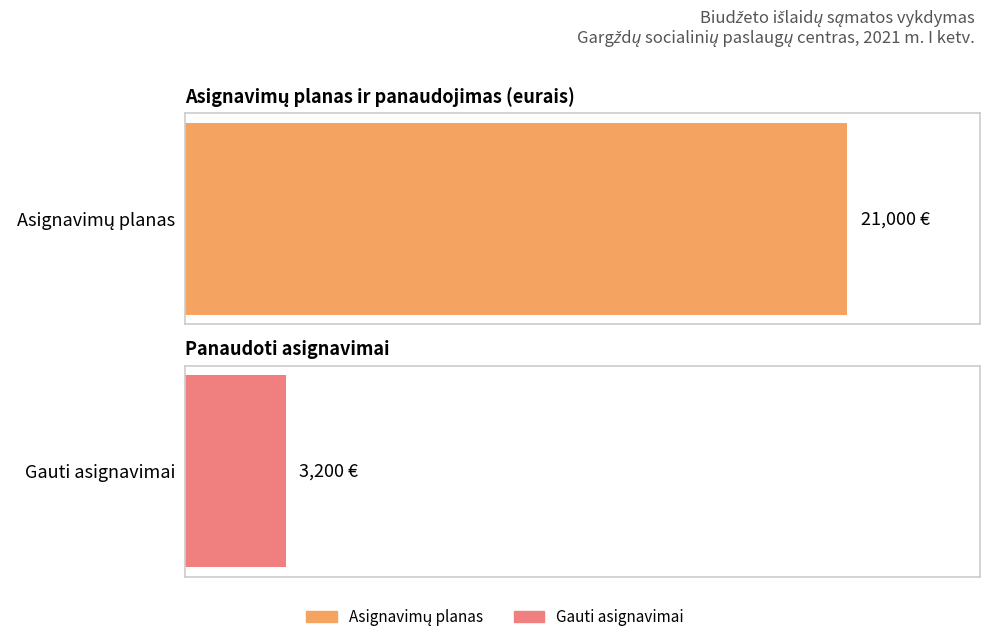

What is the maximum value for Asignavimų planas?

21000.0